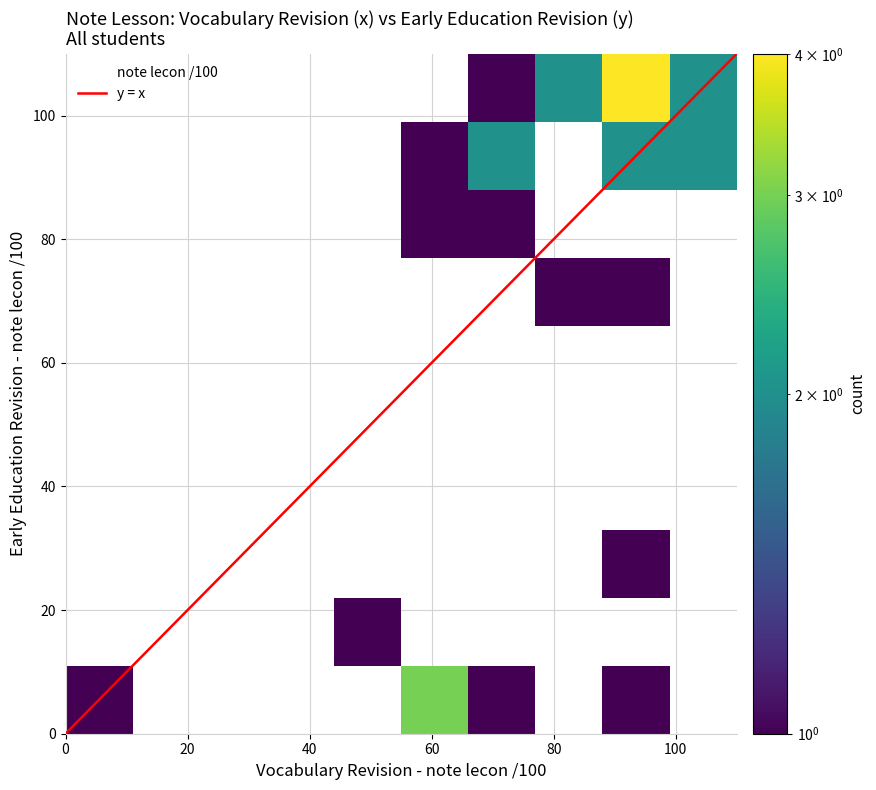

What Y value in the scatter plot is closest to 50?

31